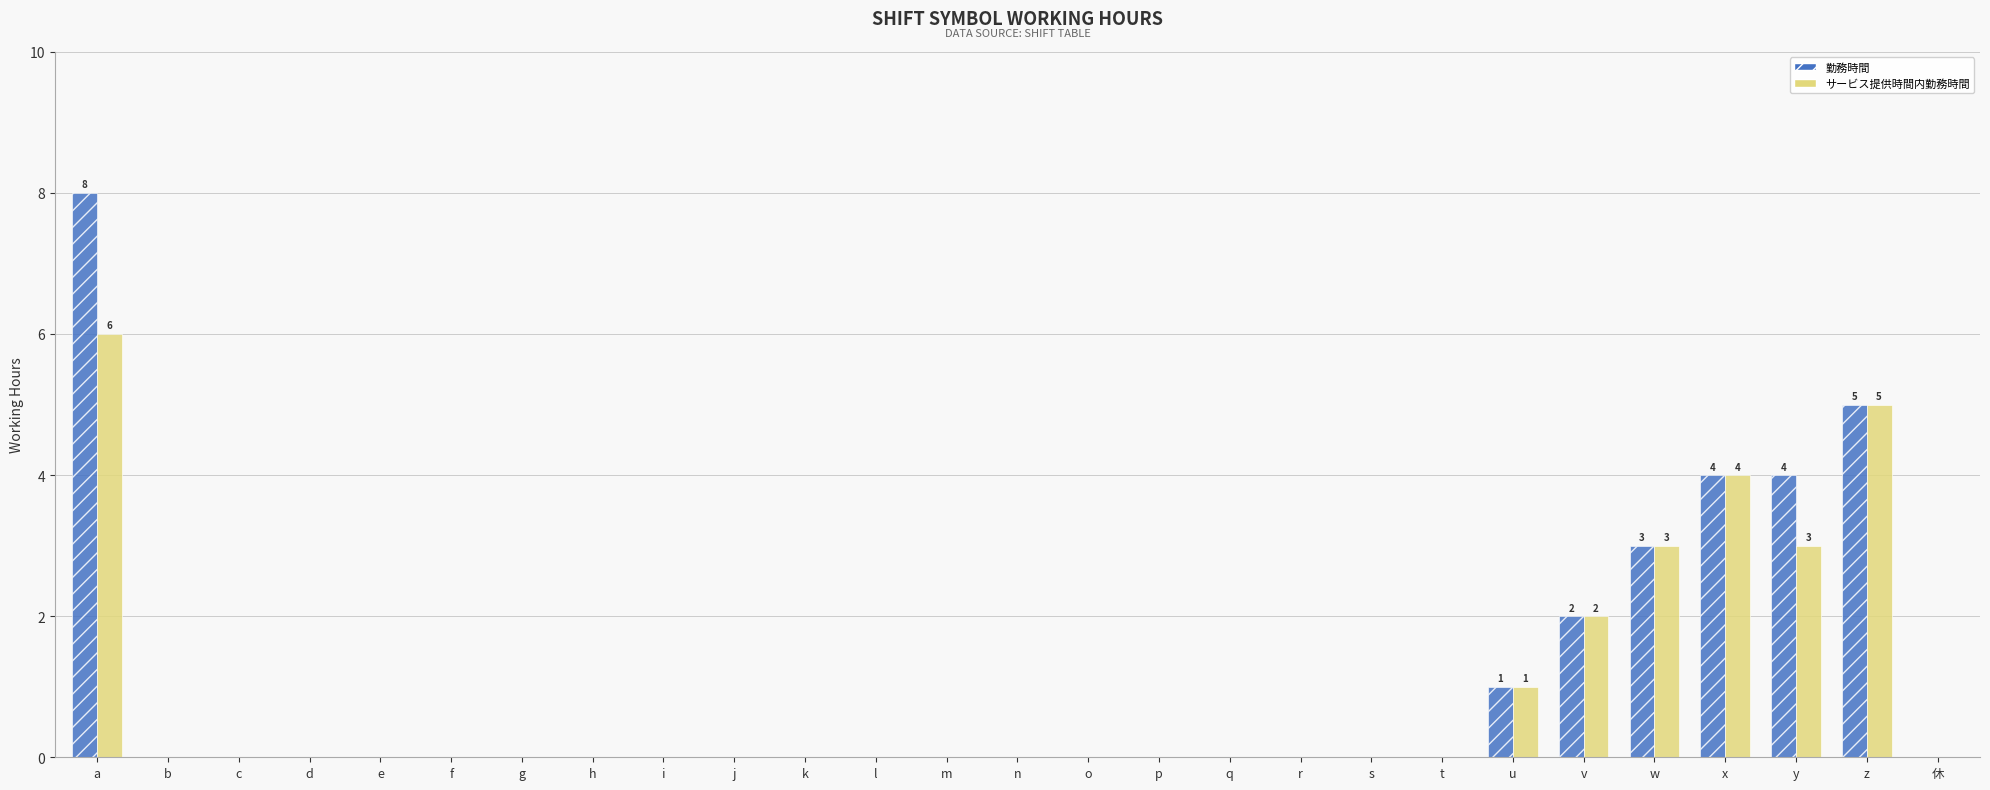

The 勤務時間 series shows -4 at h. True or false?

False